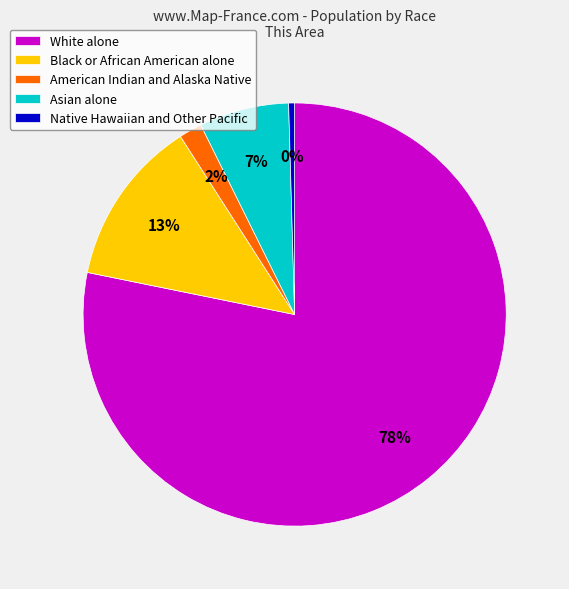

What percentage is the White alone slice, to the nearest percent?

78%